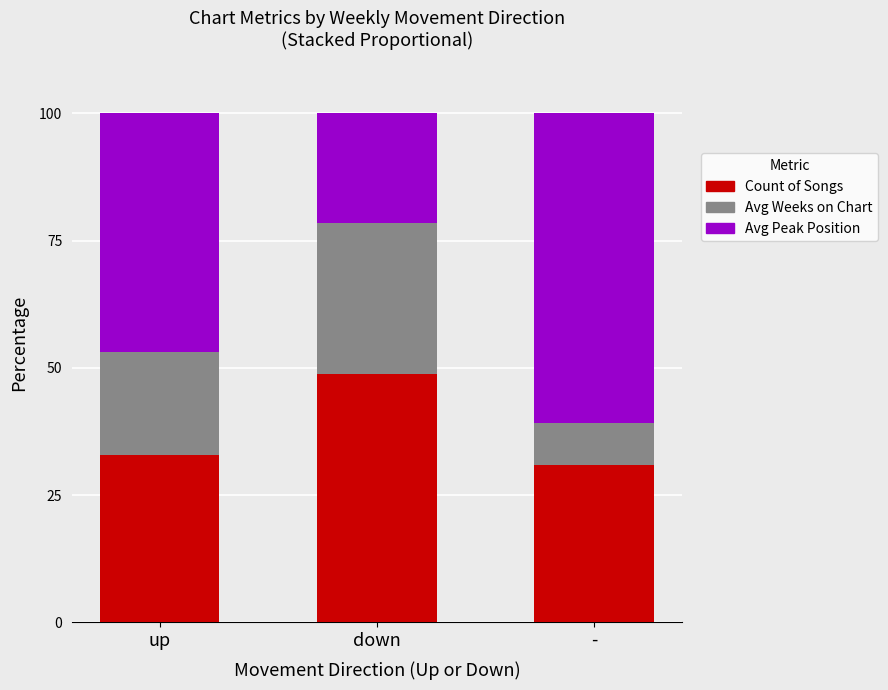

The Count of Songs series shows 32.8 at up. True or false?

True